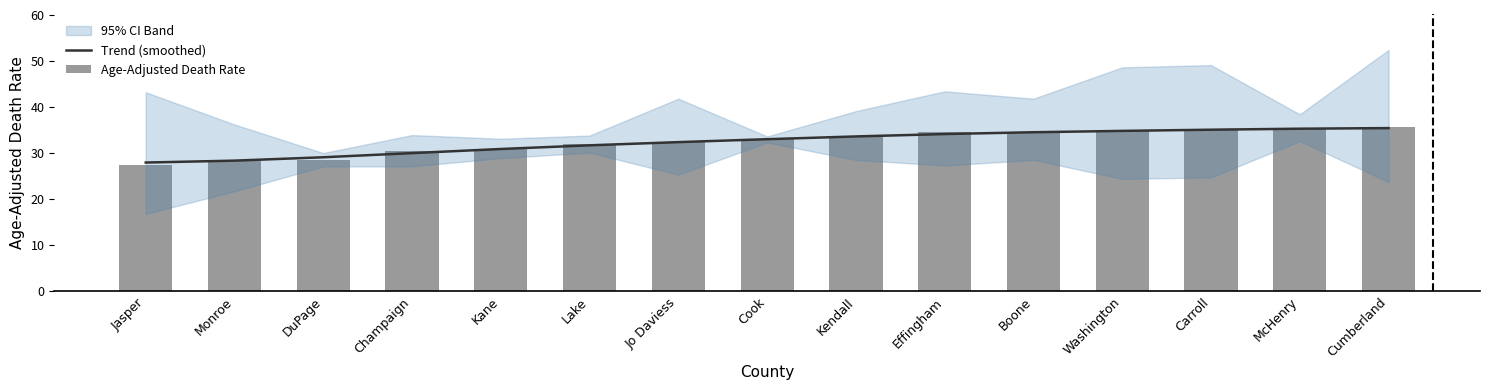

Is it true that Trend (smoothed) equals 51.8 at DuPage?

False